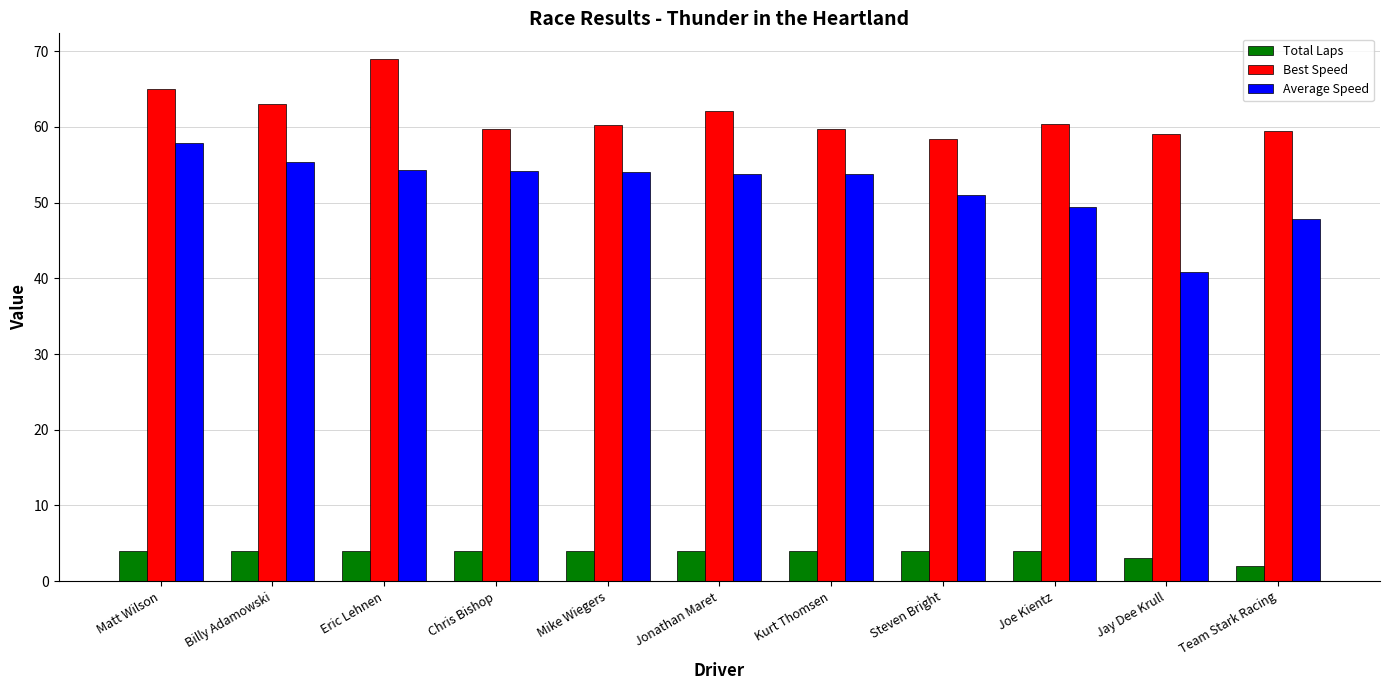

Which series changed the most between Eric Lehnen and Jay Dee Krull?

Average Speed